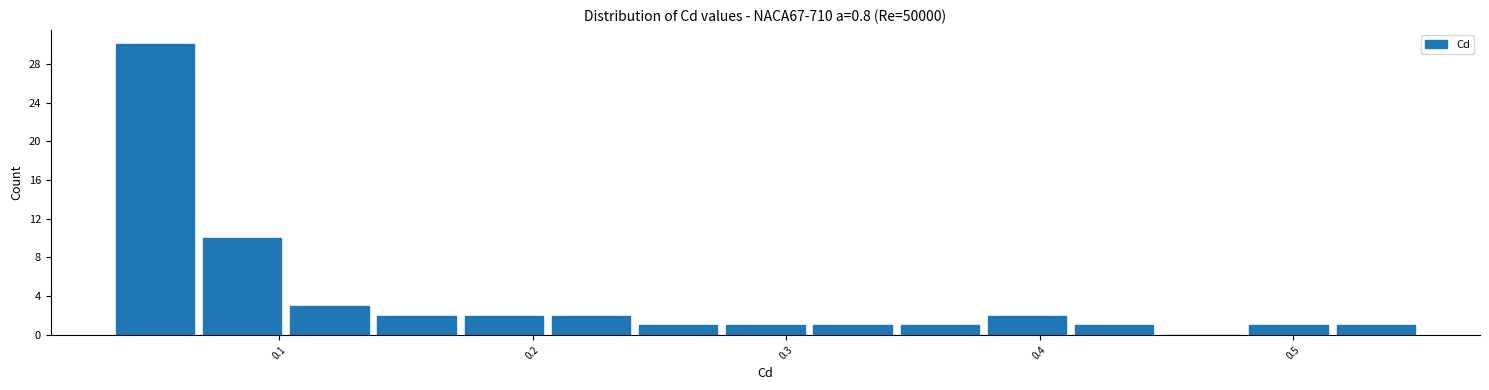

Read against the x-axis, roughly where is the centre of the tallest bar?

0.05